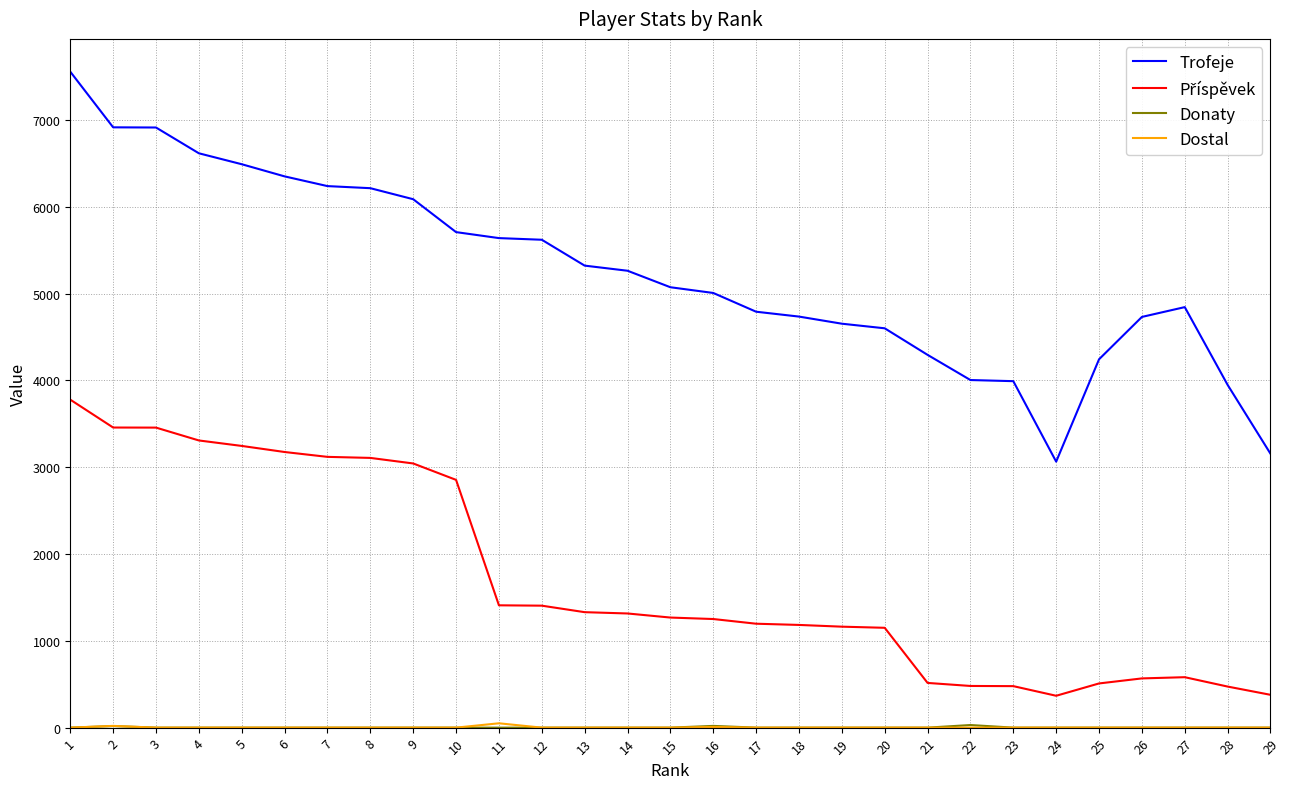

Which series has the largest total across all categories?

Trofeje